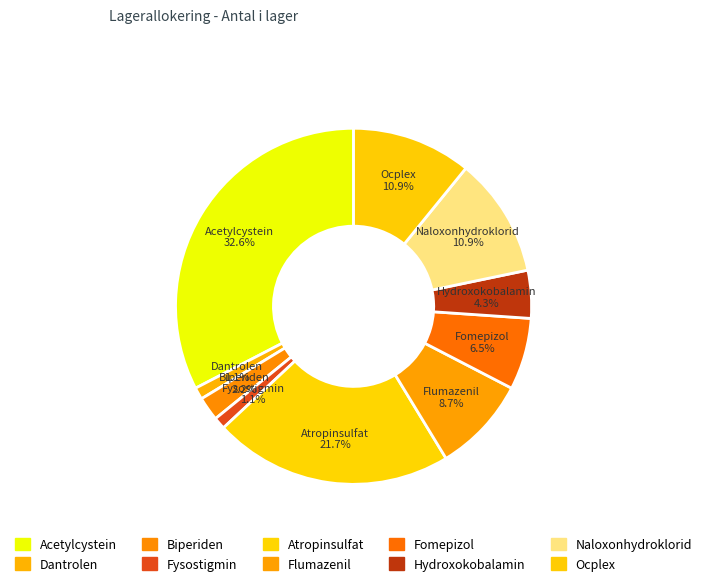

Between Ocplex and Acetylcystein, which is larger?

Acetylcystein